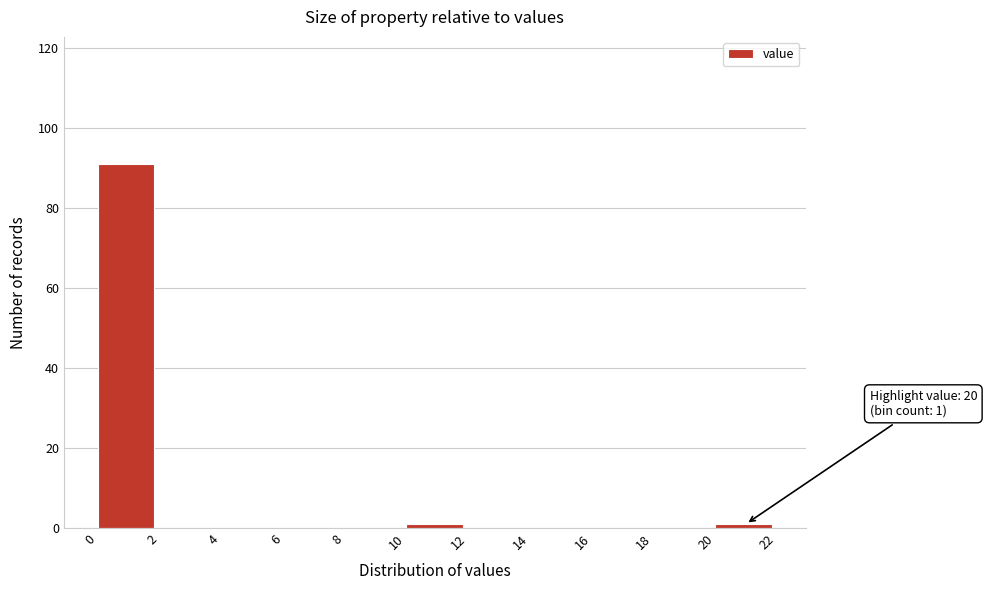

Which range on the x-axis has the tallest bar?

0 to 2